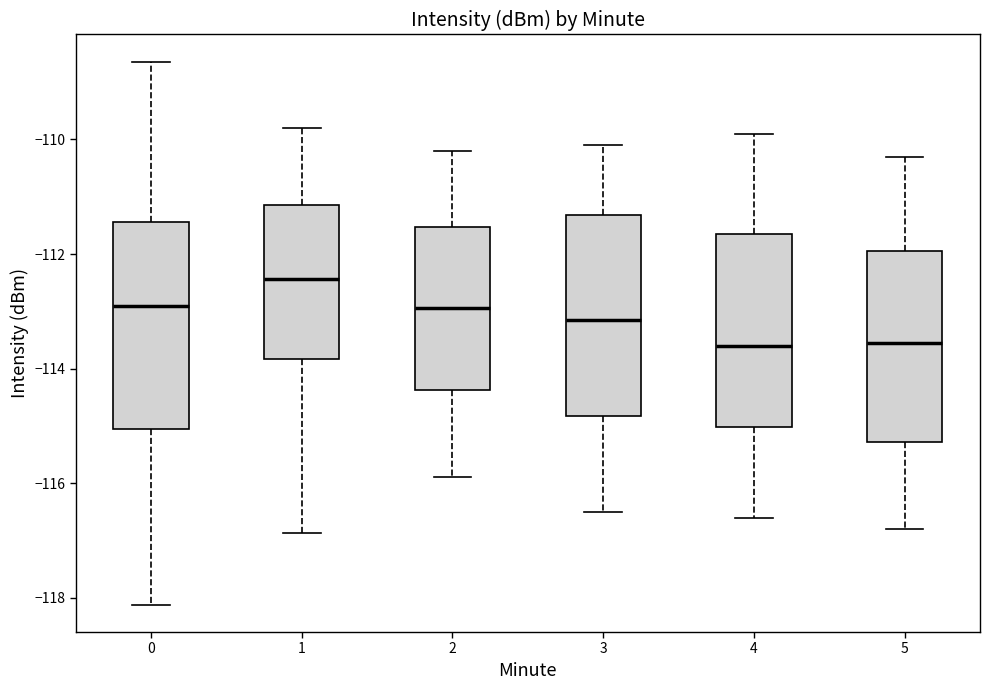

Which box's median line is the highest?

1